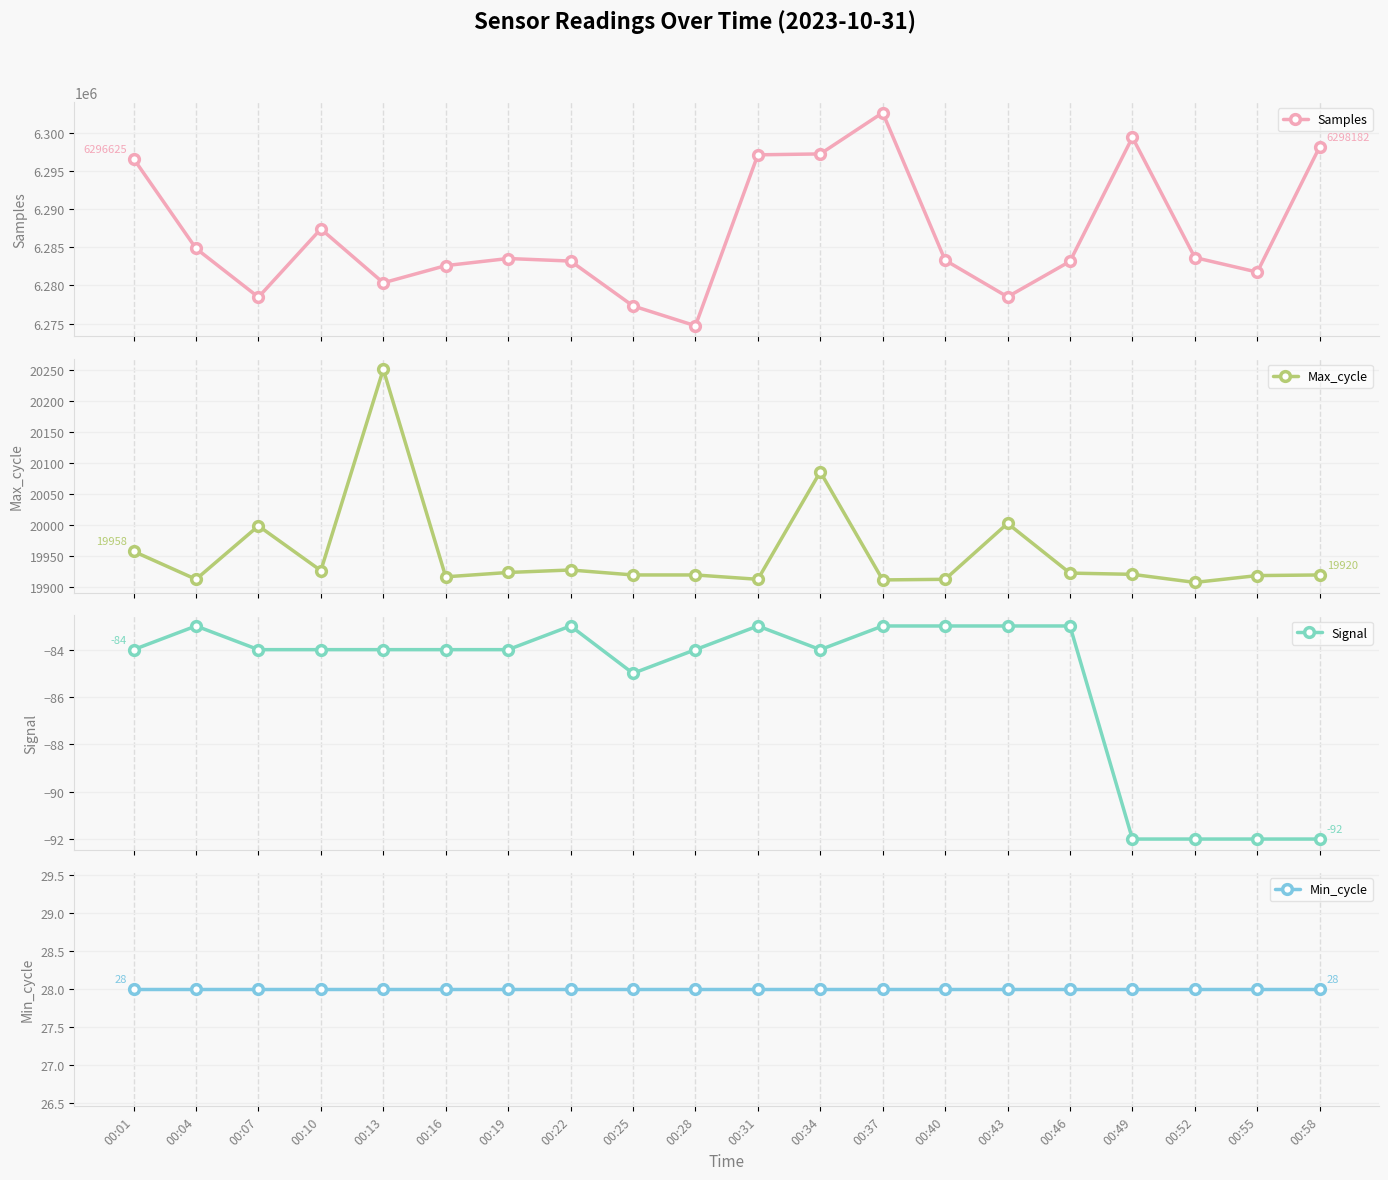

Which has a higher value, 00:16 or 00:52?

00:52